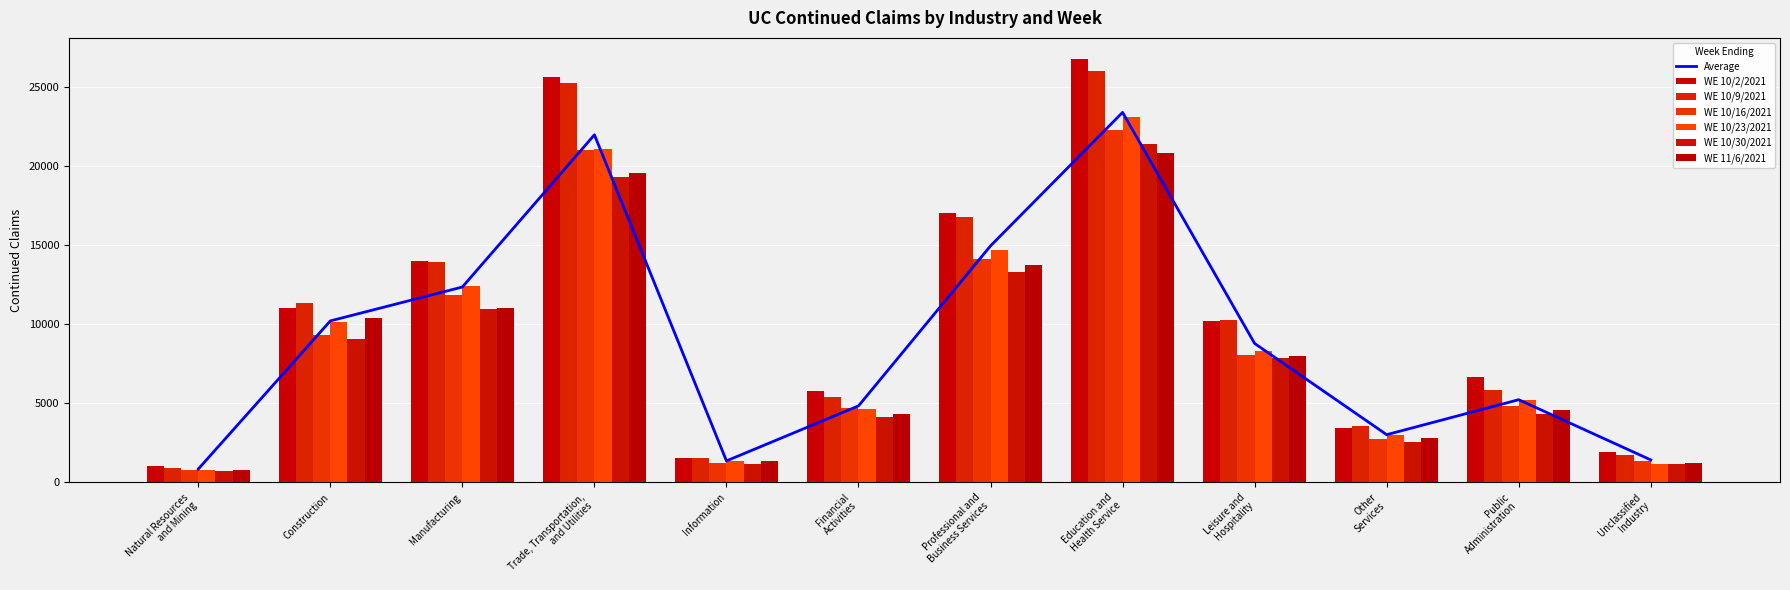

How many distinct data groups are displayed?

6